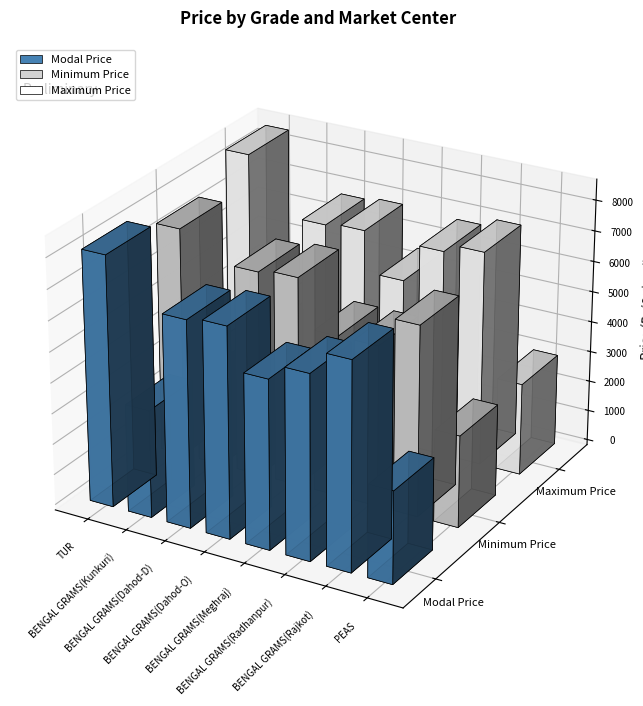

Reading left to right, list all the values displayed in this chart.

Modal Price: 8150	3500	6725	6840	5500	6000	6750	3000
Minimum Price: 7500	3500	6700	6820	5250	5250	6225	3000
Maximum Price: 8500	3500	6750	6850	5500	6750	7020	3000